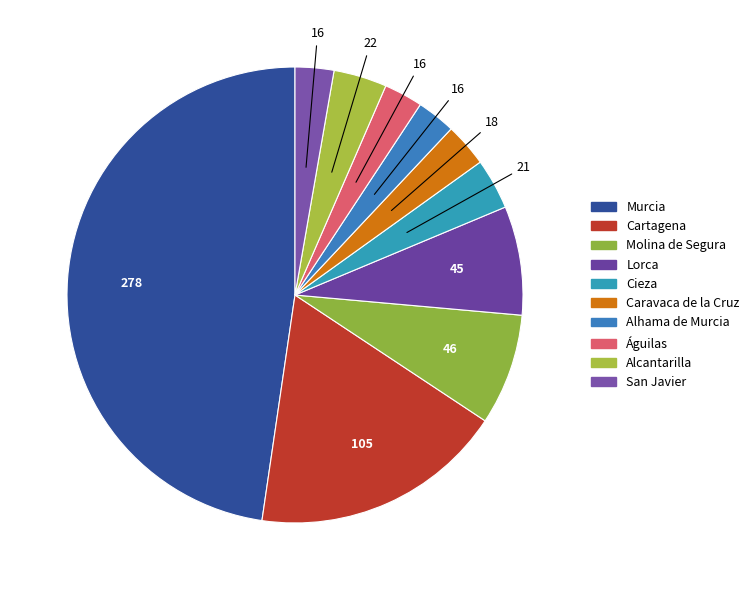

To the nearest percent, what percentage of the pie is Molina de Segura?

8%